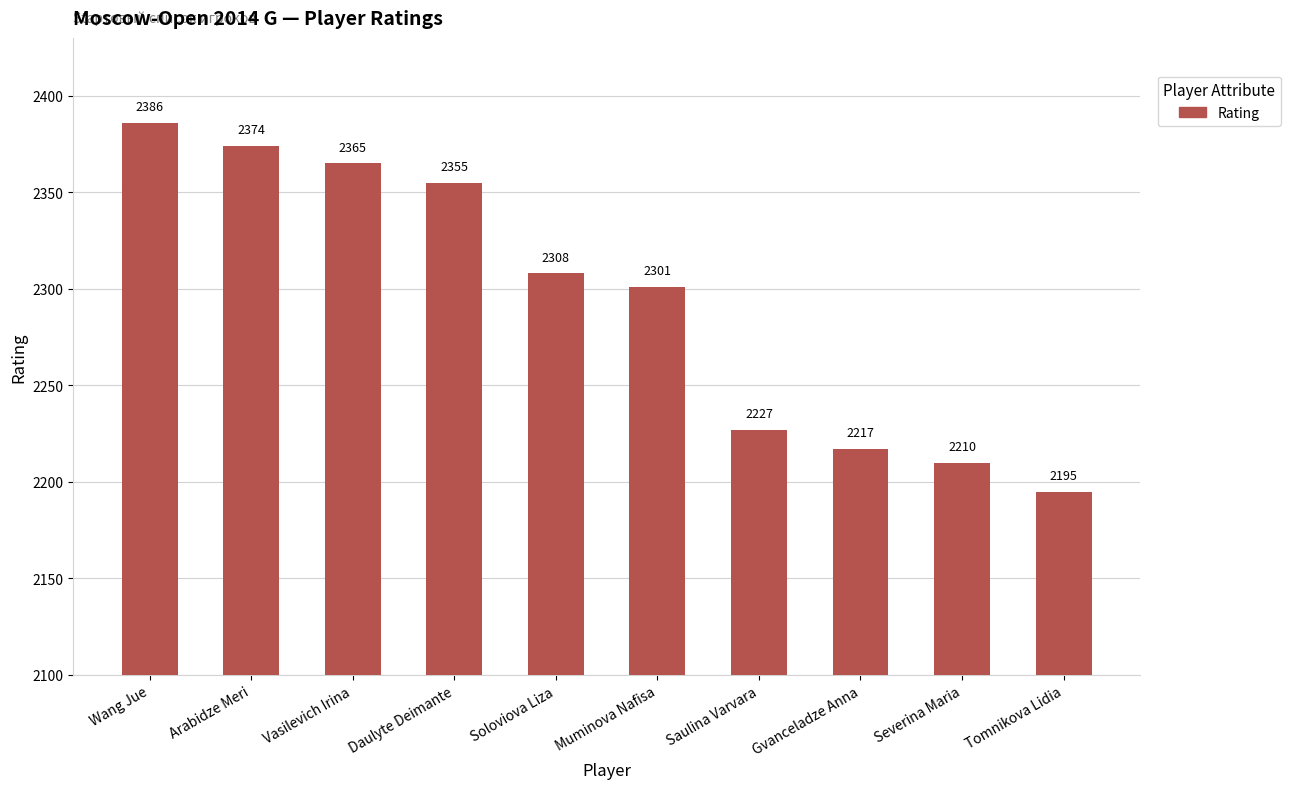

What is the value of the 3rd bar from the left?

2365